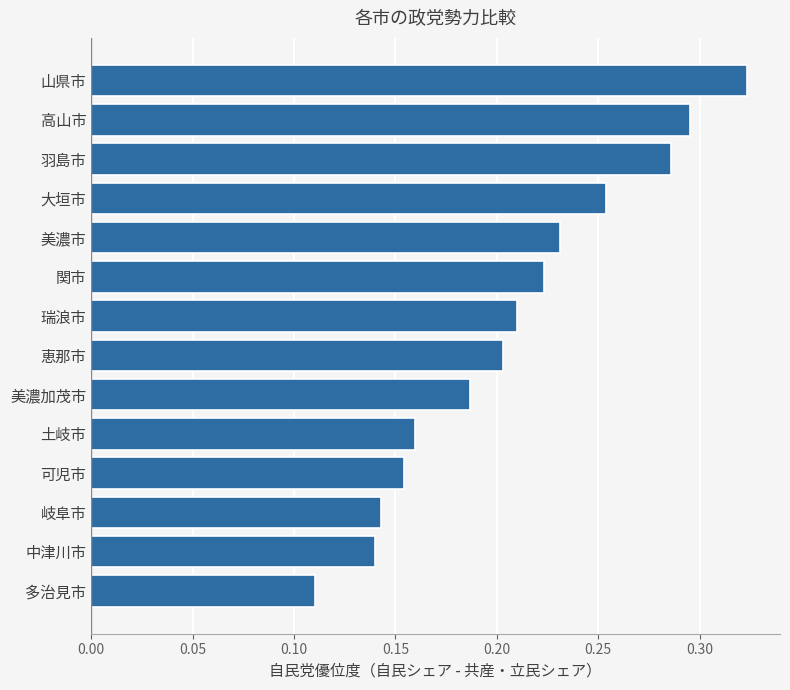

Which category has the highest value across all series?

山県市